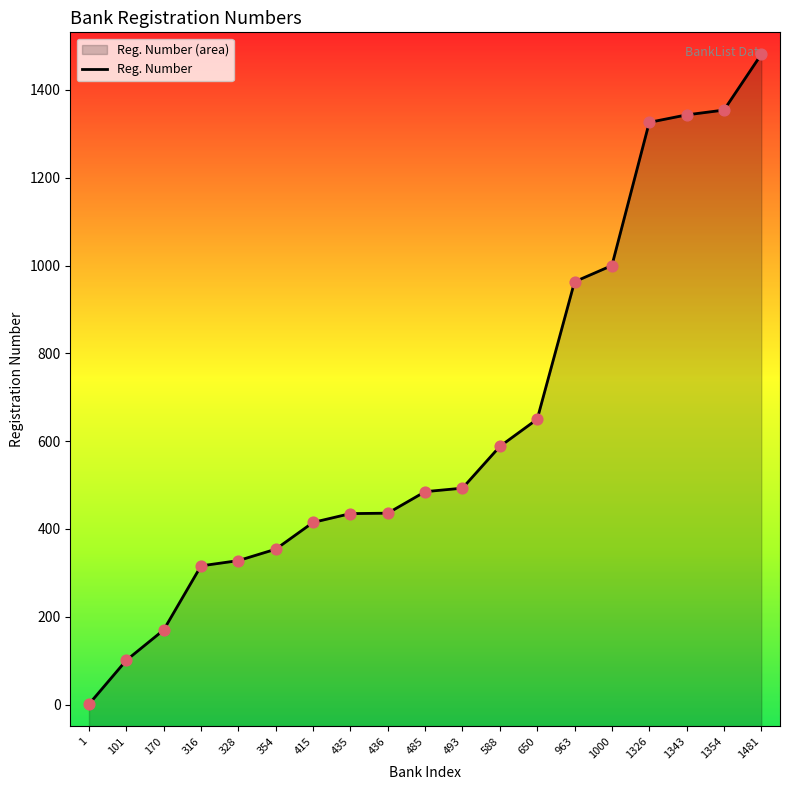

What is the change in value from 588 to 963?

+375